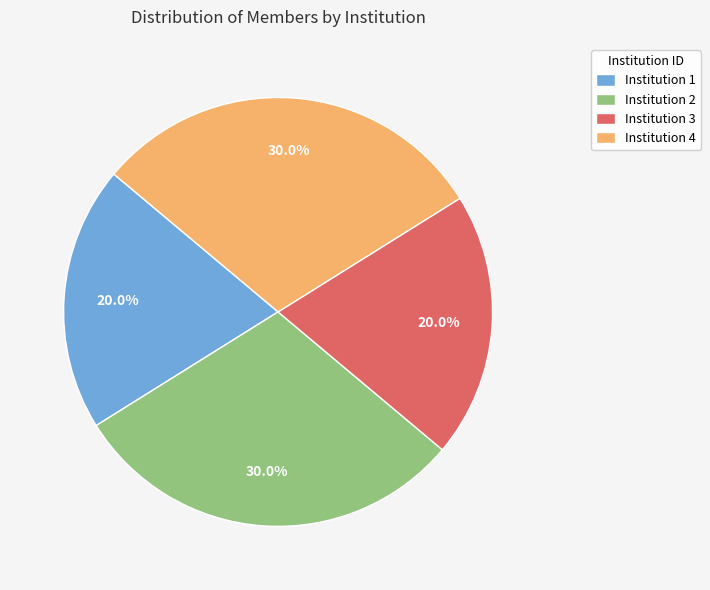

Does Institution 3 represent more than half of the total?

No